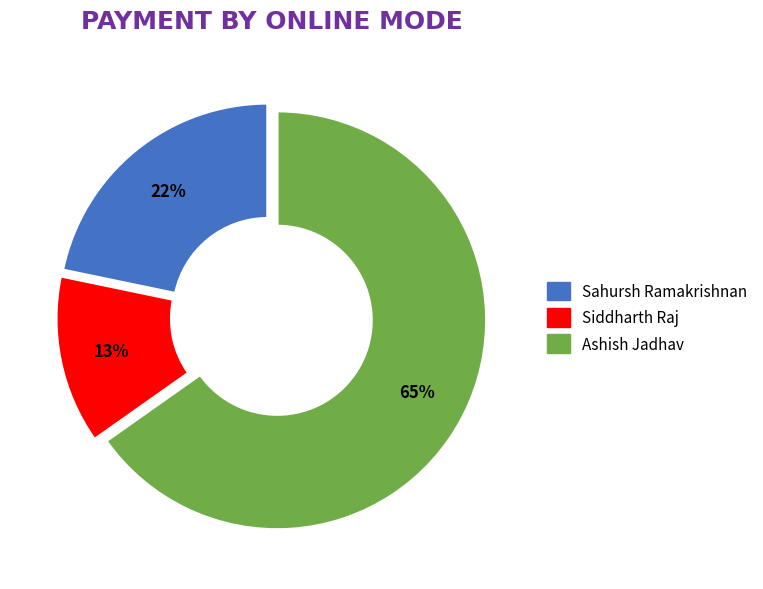

To the nearest percent, what is the difference between the largest and smallest slice percentages?

52%